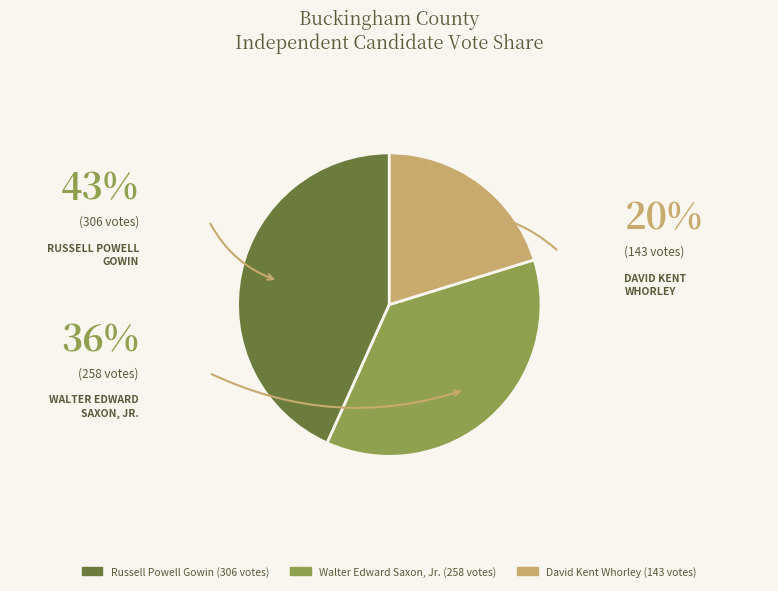

Is there any slice that represents more than half of the pie?

No